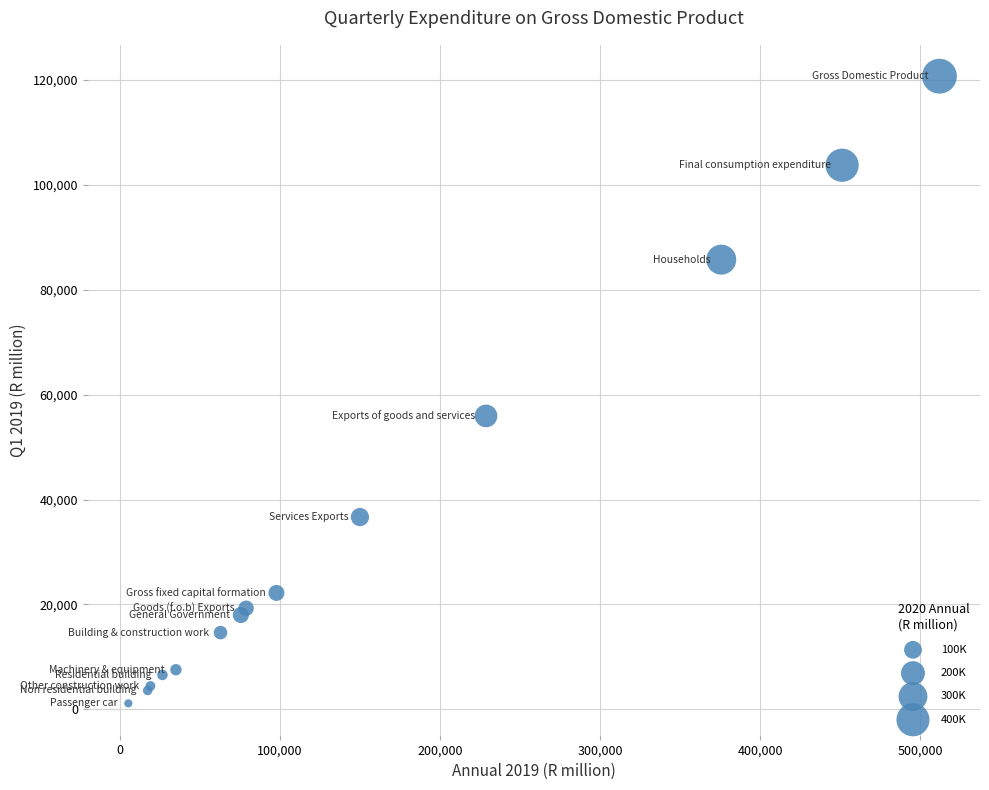

What Y value in the scatter plot is closest to 60926?

55942